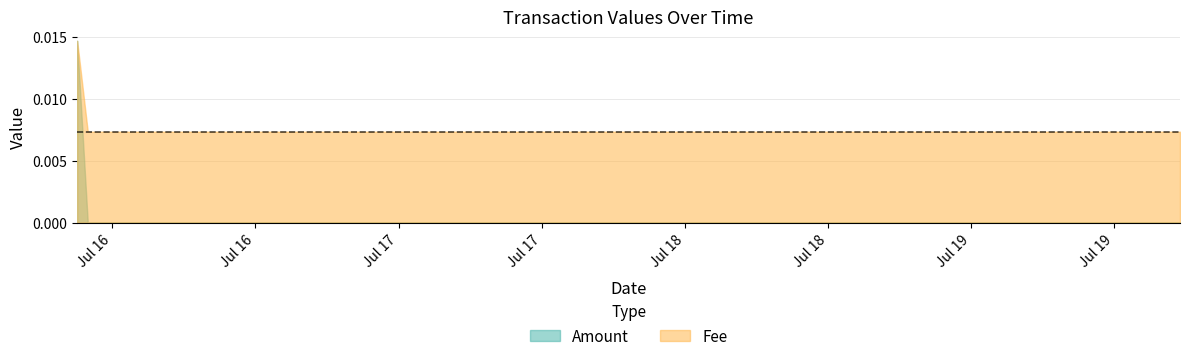

Does the chart have visible grid lines?

Yes